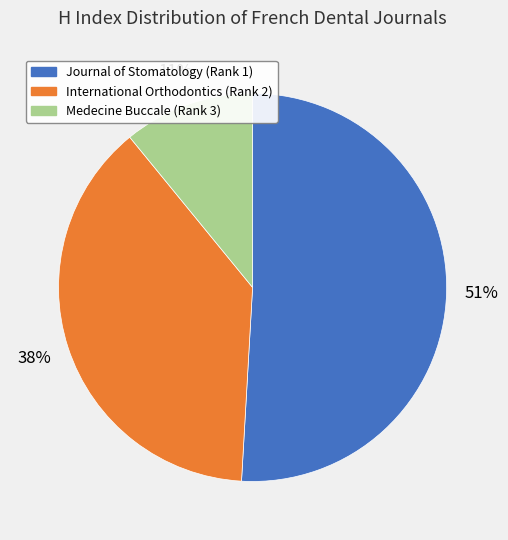

How many slices are in this pie chart?

3